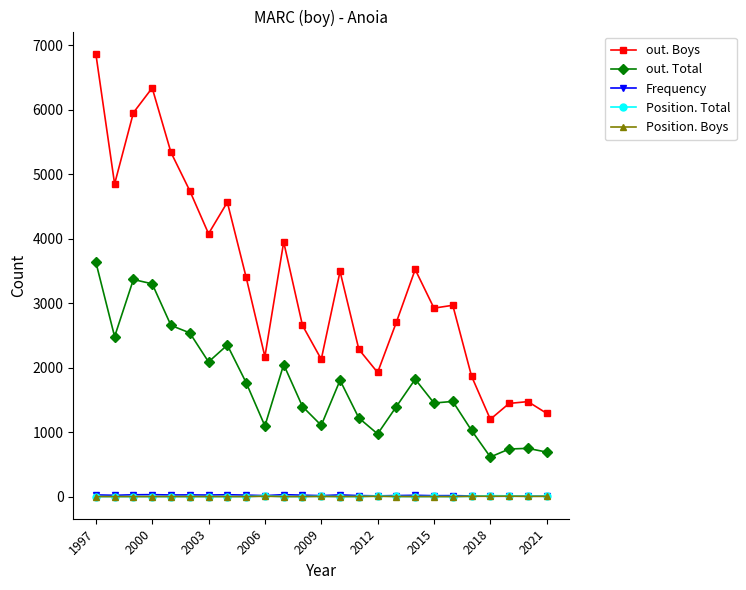

Which series has the widest spread of values?

out. Boys